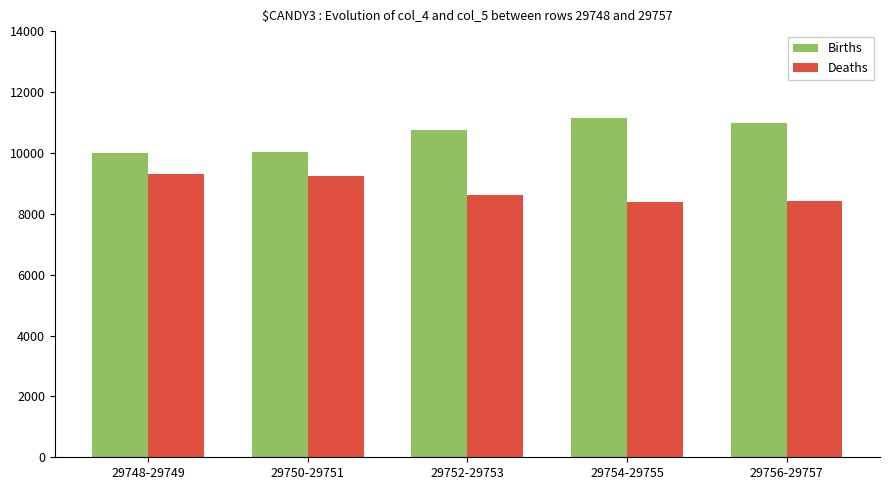

Rank the series by their average value, from lowest to highest.

Deaths, Births